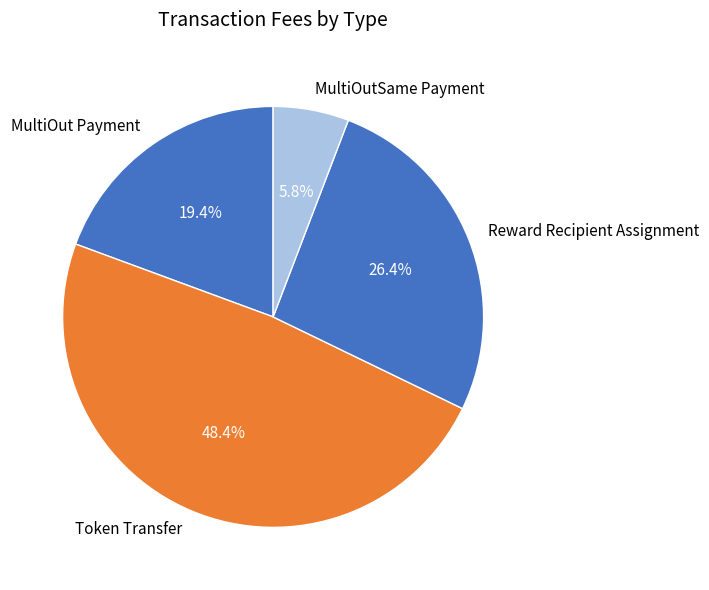

Does MultiOutSame Payment represent more than half of the total?

No